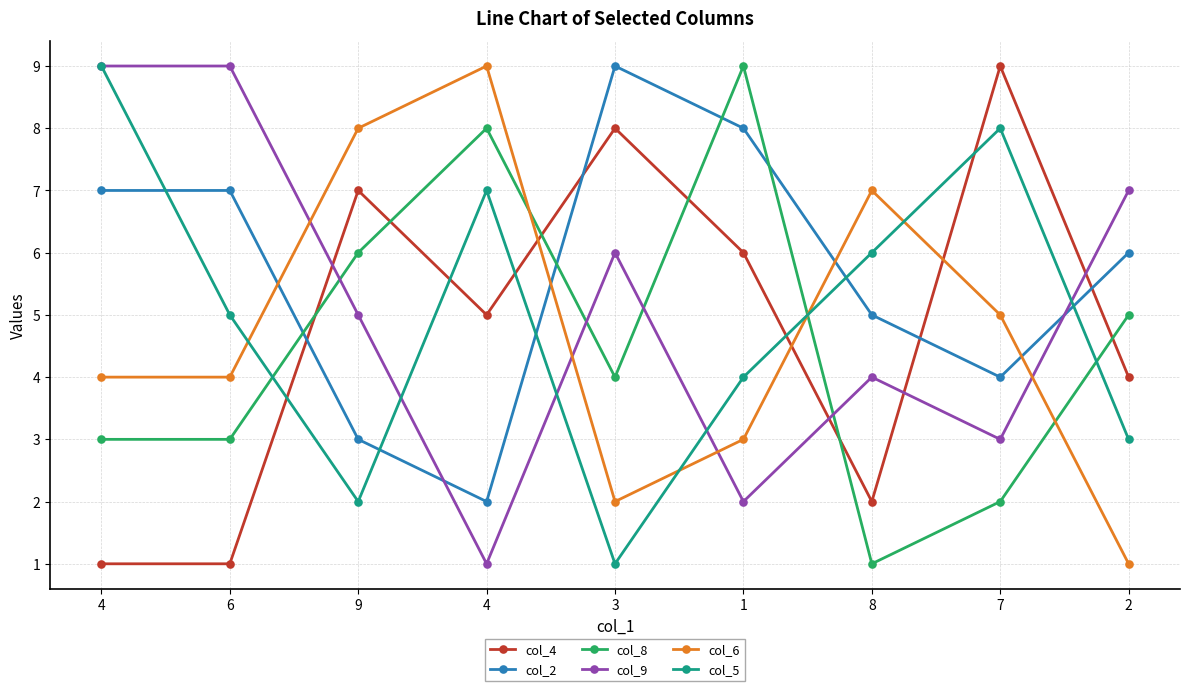

What are all the series names shown in the legend?

col_4, col_2, col_8, col_9, col_6, col_5